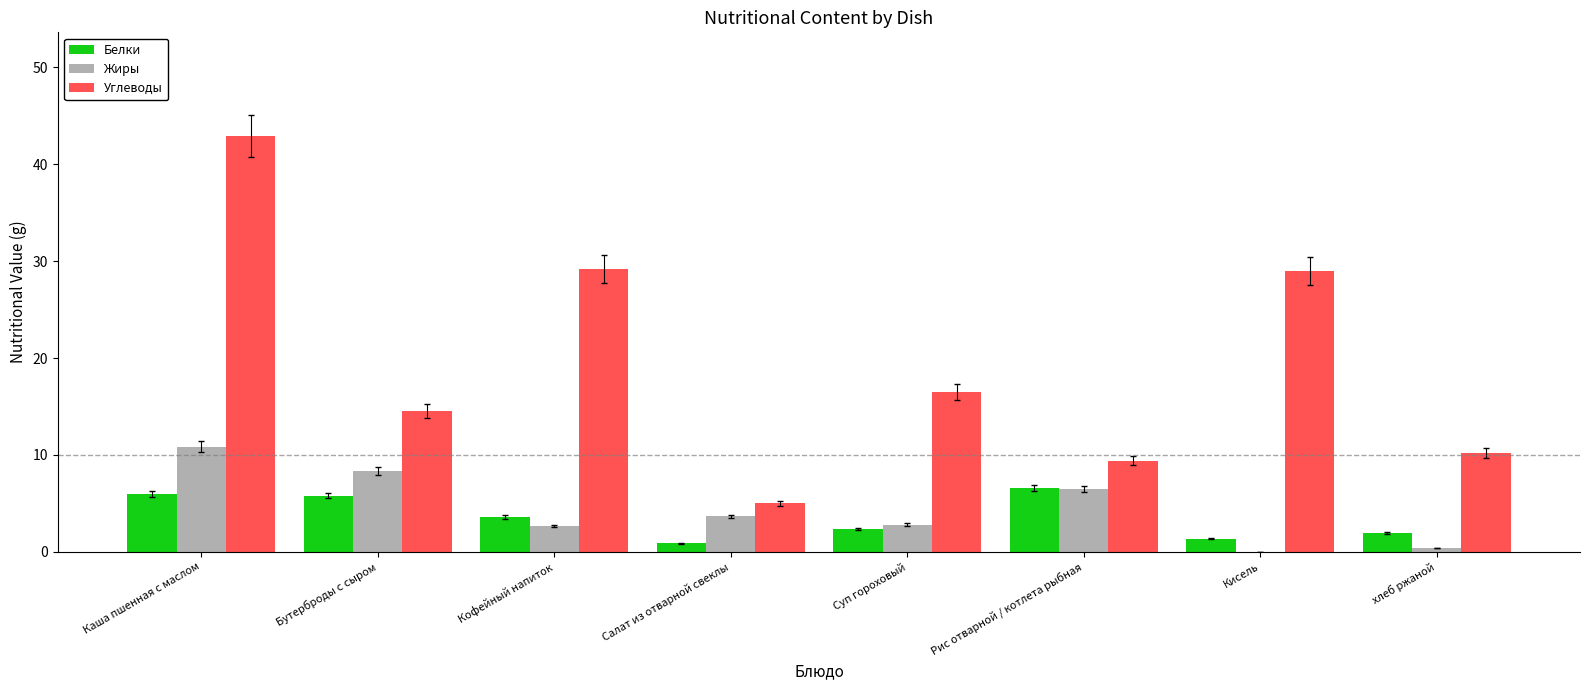

What is the sum of all Жиры values?

35.1